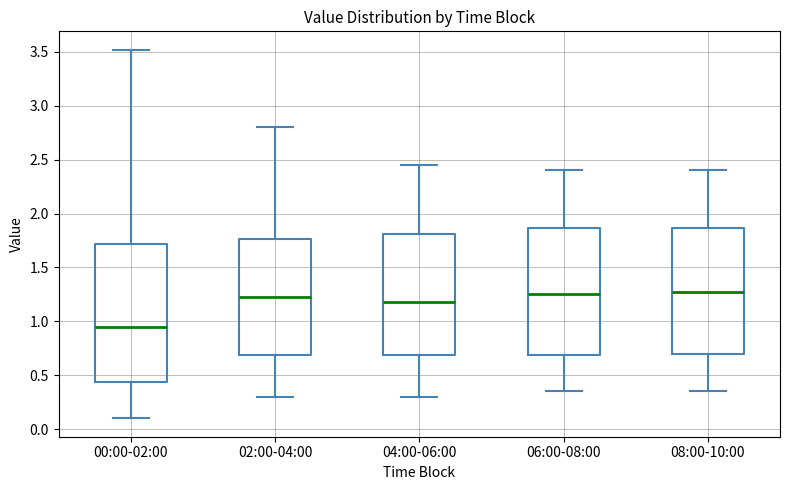

Reading left to right, transcribe this box plot: for each box, give where its median line is, the range the box spans, and where its two whiskers end, as read against the y-axis. The values are not printed on the chart, so give them approximately, as read against the axis.

00:00-02:00: median 0.95, box 0.45 to 1.70, whiskers 0.10 to 3.50
02:00-04:00: median 1.25, box 0.70 to 1.75, whiskers 0.30 to 2.80
04:00-06:00: median 1.20, box 0.70 to 1.80, whiskers 0.30 to 2.45
06:00-08:00: median 1.25, box 0.70 to 1.85, whiskers 0.35 to 2.40
08:00-10:00: median 1.30, box 0.70 to 1.85, whiskers 0.35 to 2.40